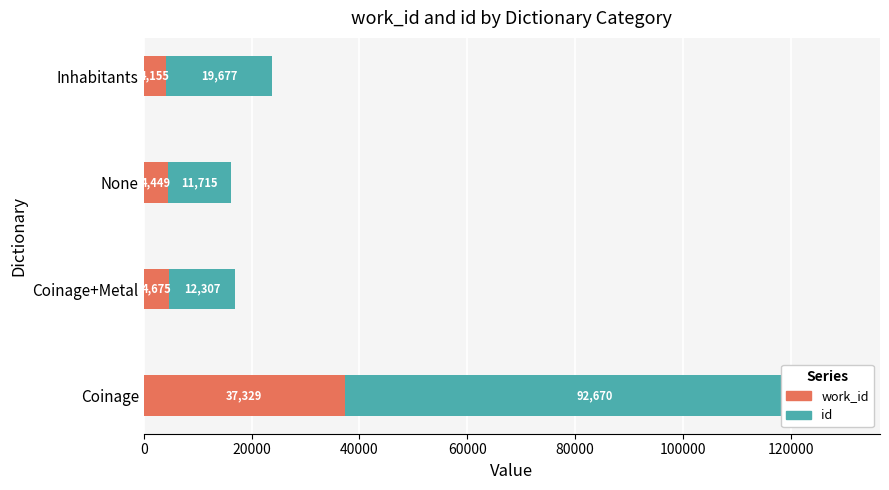

Is the value of work_id at 0 greater than the value of id at 40000?

Yes